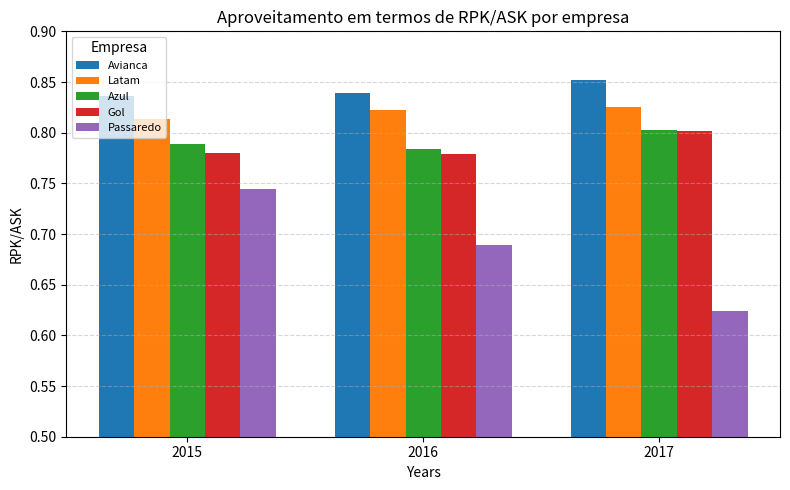

What is the sum of all Gol values?

2.4